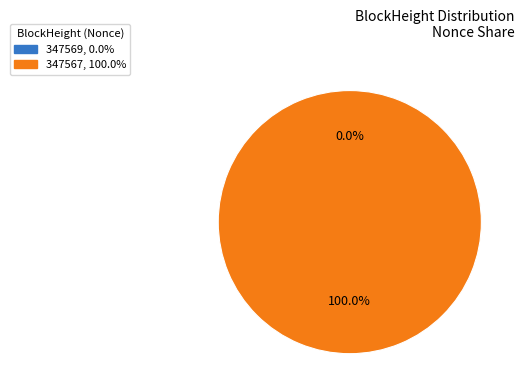

Is it true that 347569 is 6% of the pie?

False